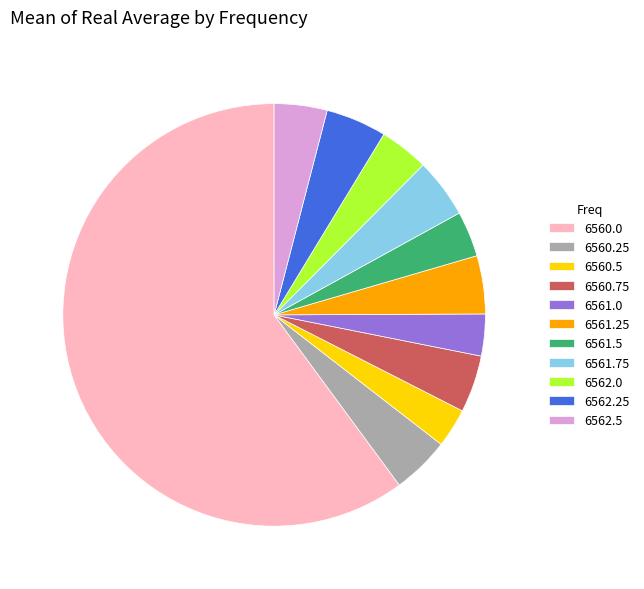

Which category has the biggest portion of the pie?

6560.0